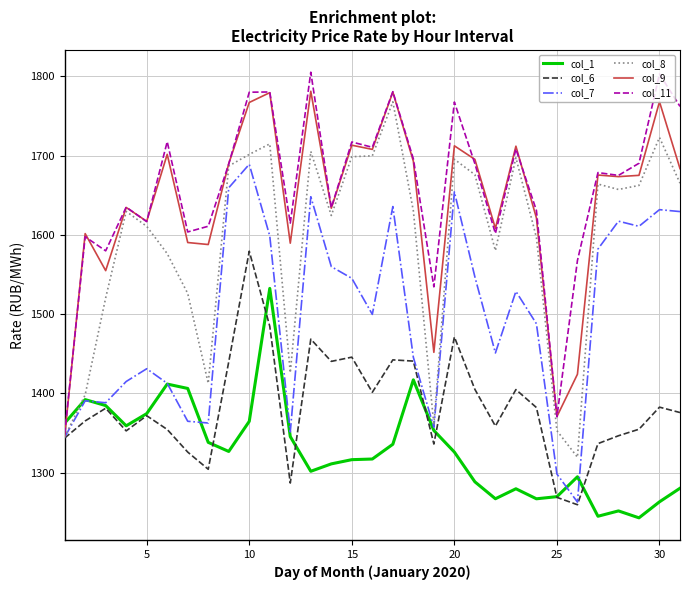

How many times do col_1 and col_9 cross each other?

1